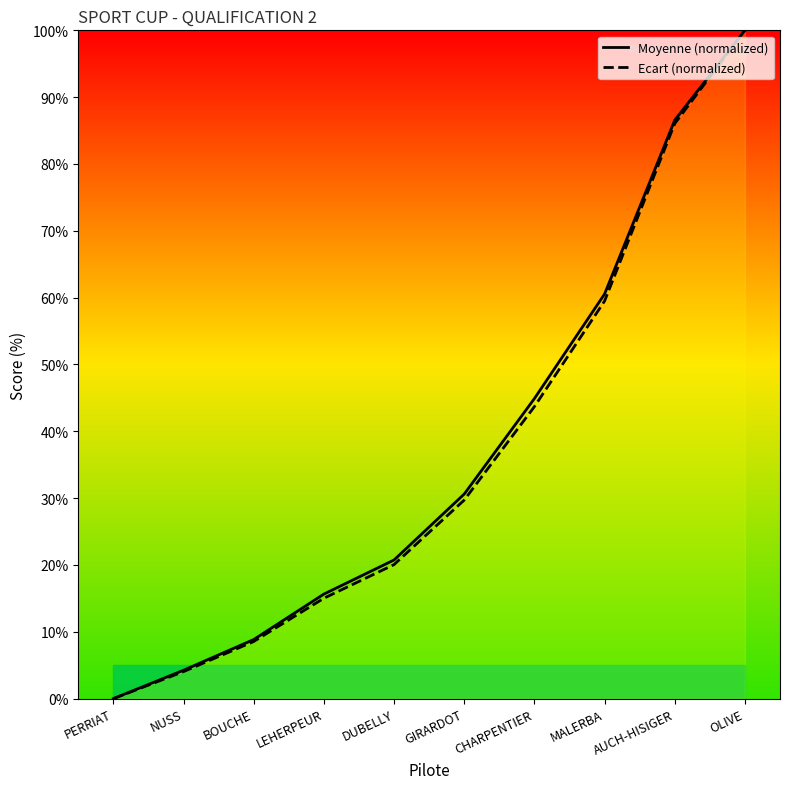

What is the greatest value displayed?

100.0